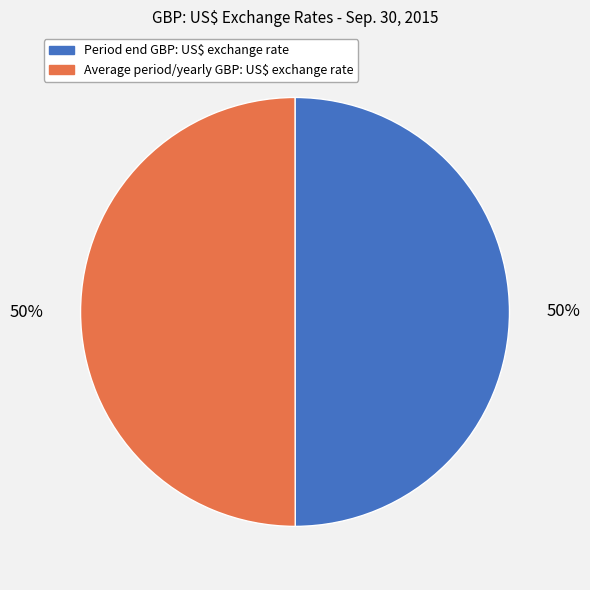

Is it true that Average period/yearly GBP: US$ exchange rate is 50% of the pie?

True